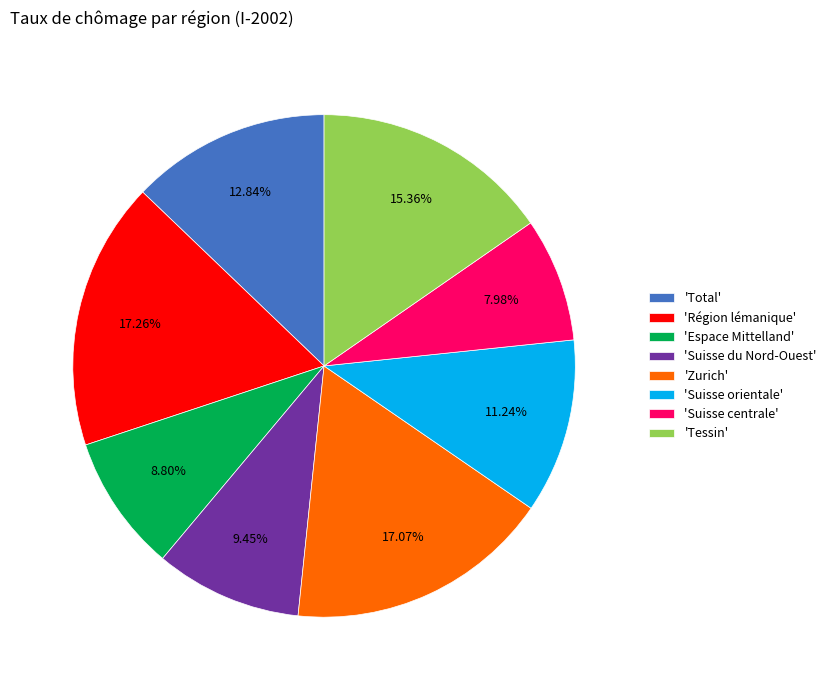

What is the ratio of the value at 'Suisse du Nord-Ouest' to the value at 'Tessin'?

0.6